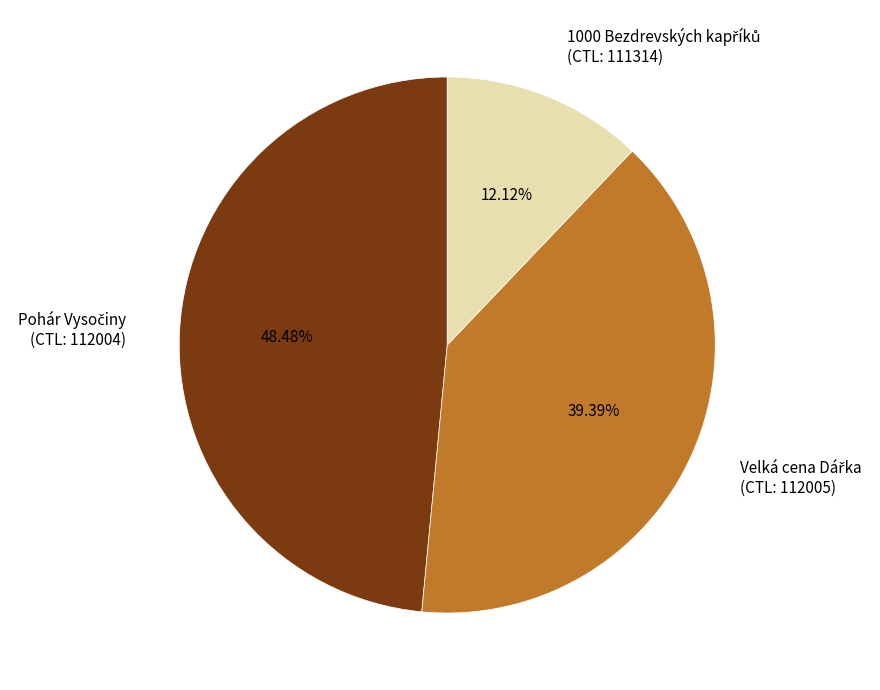

Is there a majority slice in this chart?

No